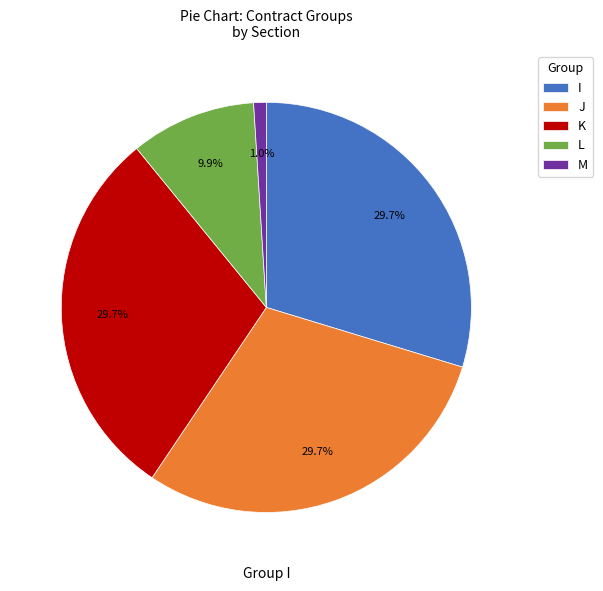

Between M and K, which is larger?

K